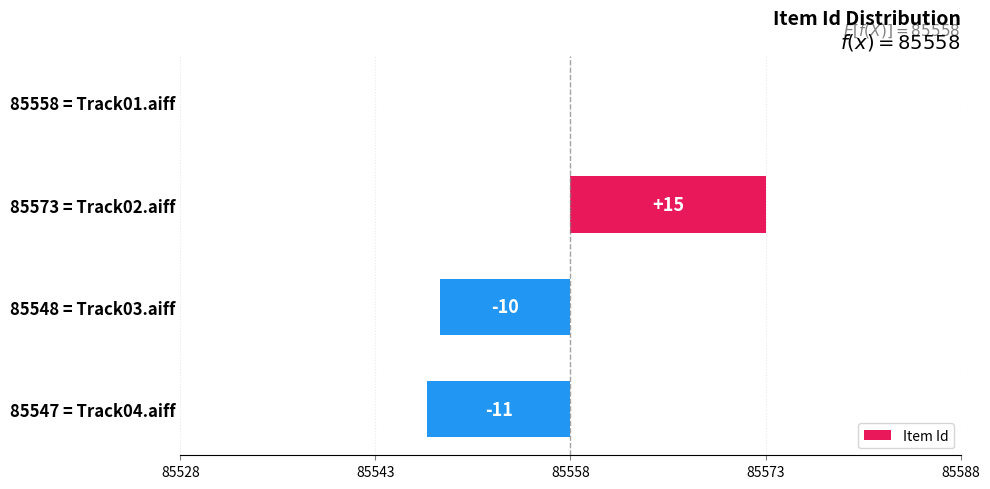

How many series are shown in this chart?

1